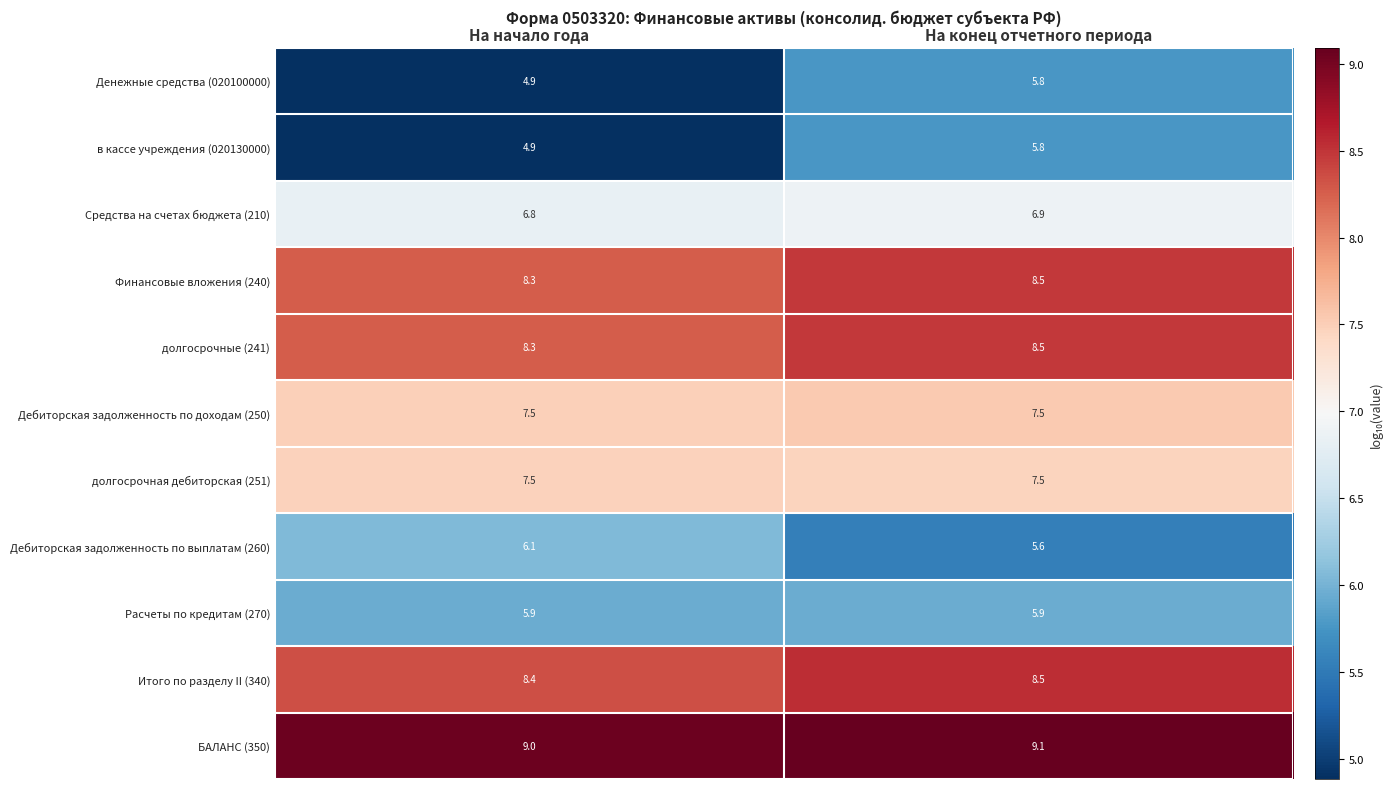

At how many categories does at least one series exceed 6?

2